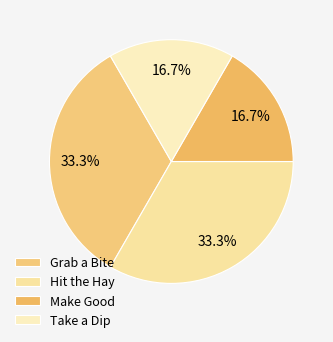

How many slices are in this pie chart?

4